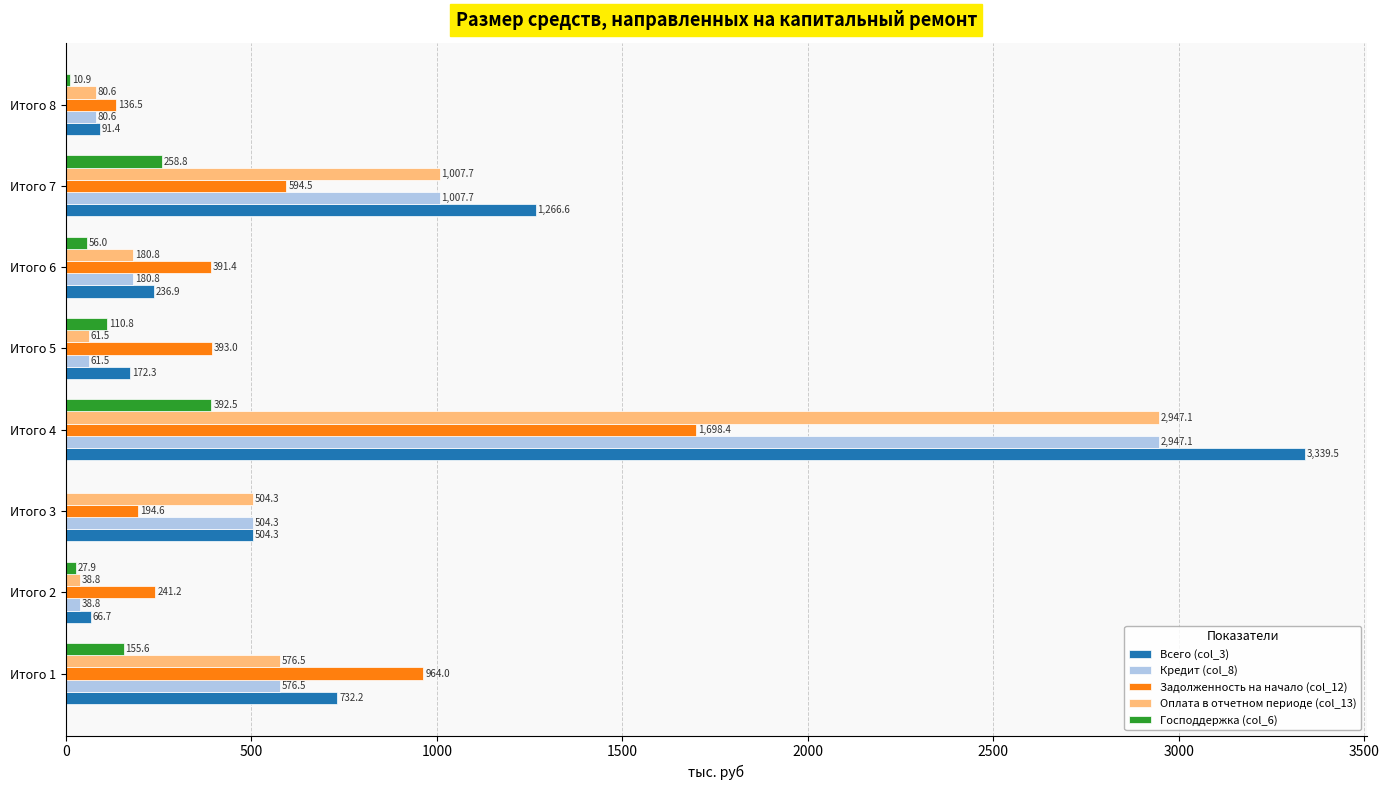

Between Итого 1 and Итого 4, which series saw the biggest shift?

Всего (col_3)